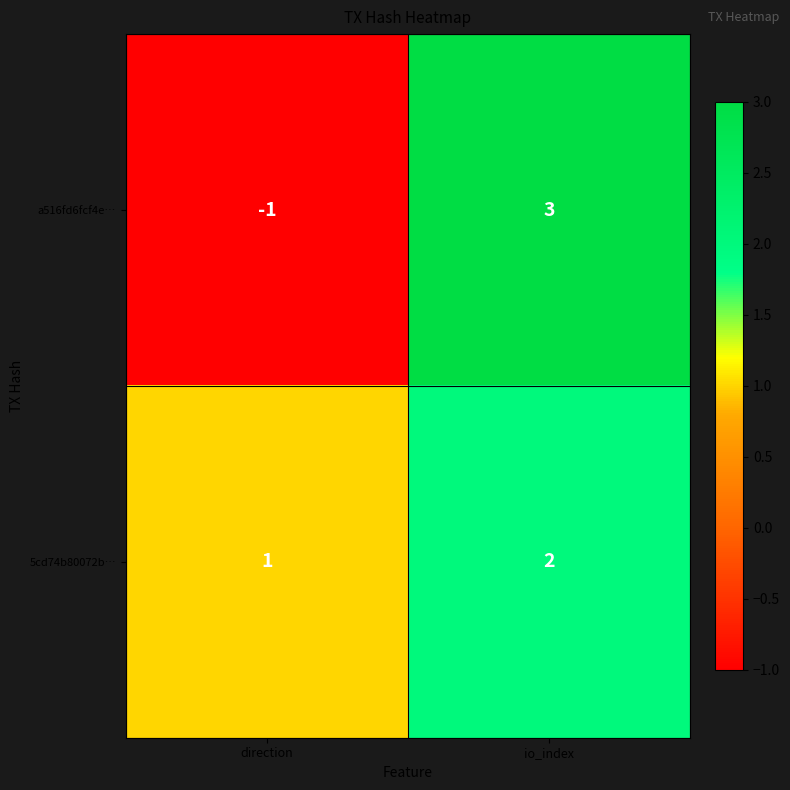

Reading right to left, extract all data points from this chart.

a516fd6fcf4e…: 3	-1
5cd74b80072b…: 2	1